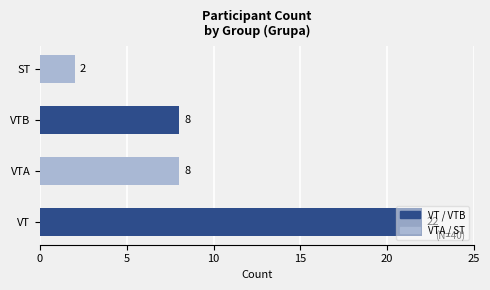

What is the sum of all values?

40